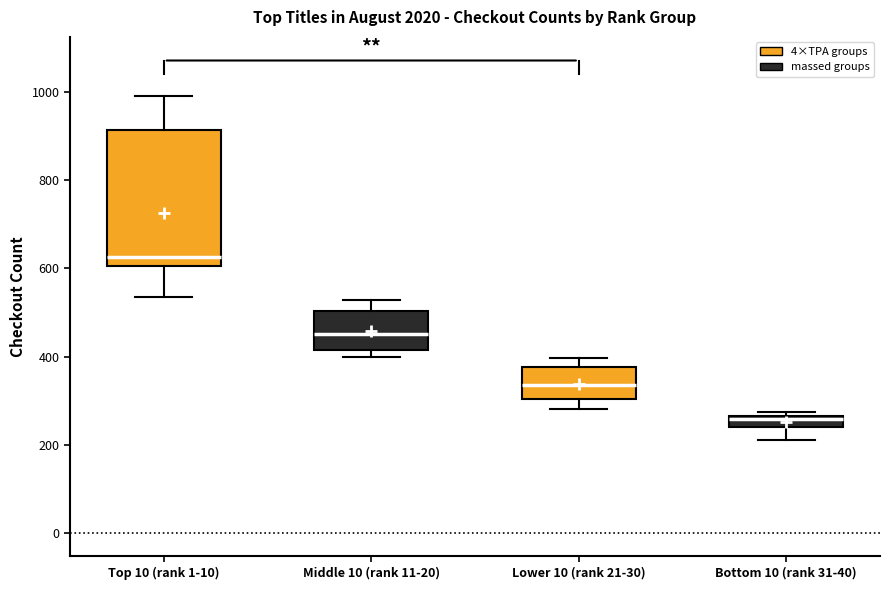

Where is the upper edge of the box for Top 10 (rank 1-10) on the y-axis? The values are not printed on the chart, so give them approximately, as read against the axis.

920